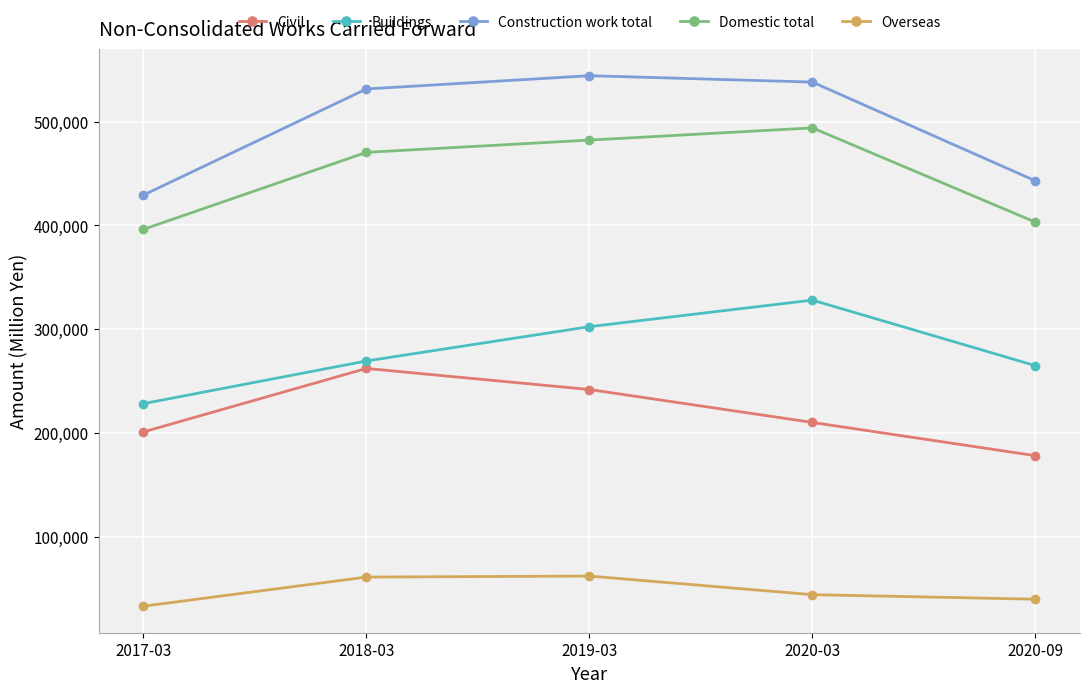

Rank the series at 2019-03 from lowest to highest value.

Overseas, Civil, Buildings, Domestic total, Construction work total